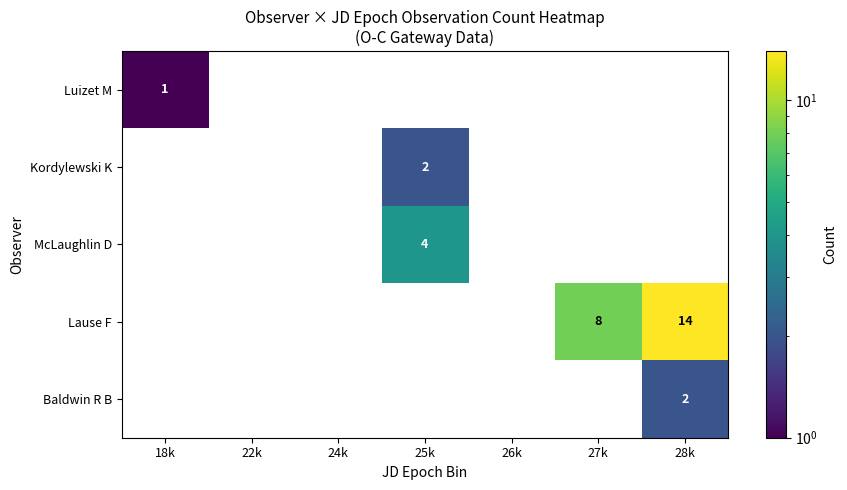

True or false: Kordylewski K has a value of 1 at 25k.

False